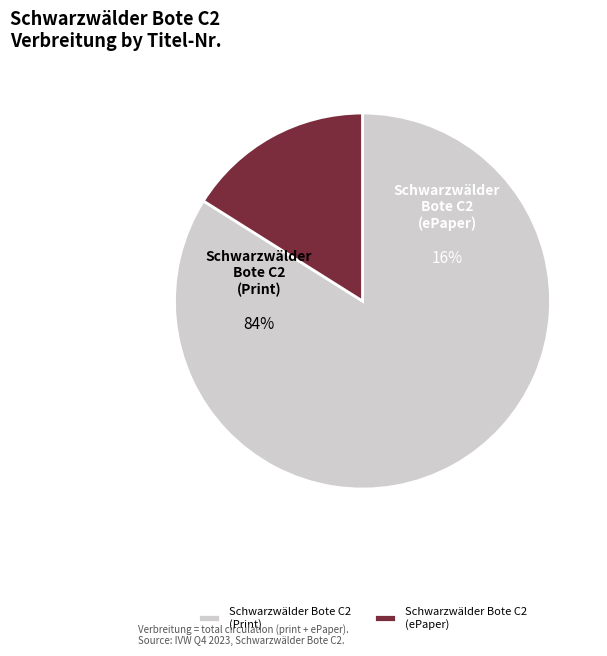

To the nearest percent, what is the average slice percentage?

50%